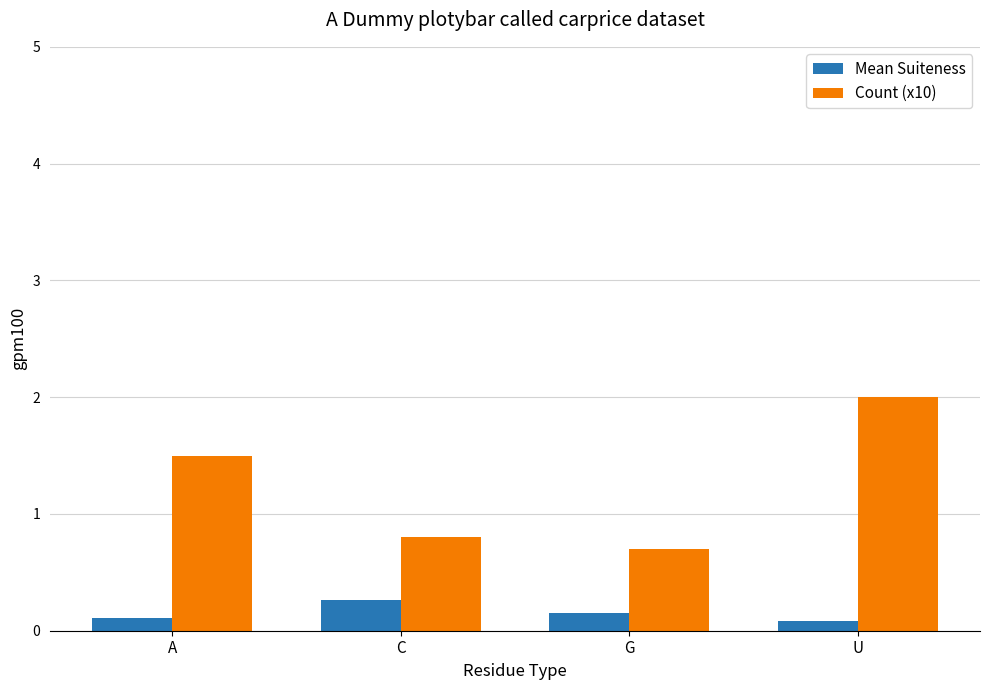

Is it true that Mean Suiteness equals 0.3 at C?

True